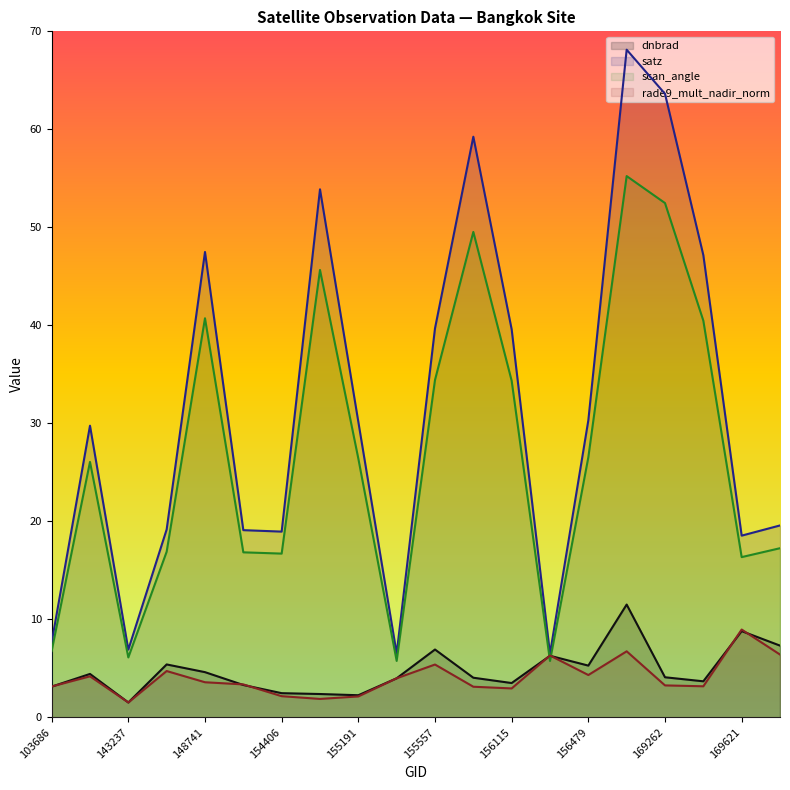

Is it true that scan_angle equals 55.2 at 169250?

True